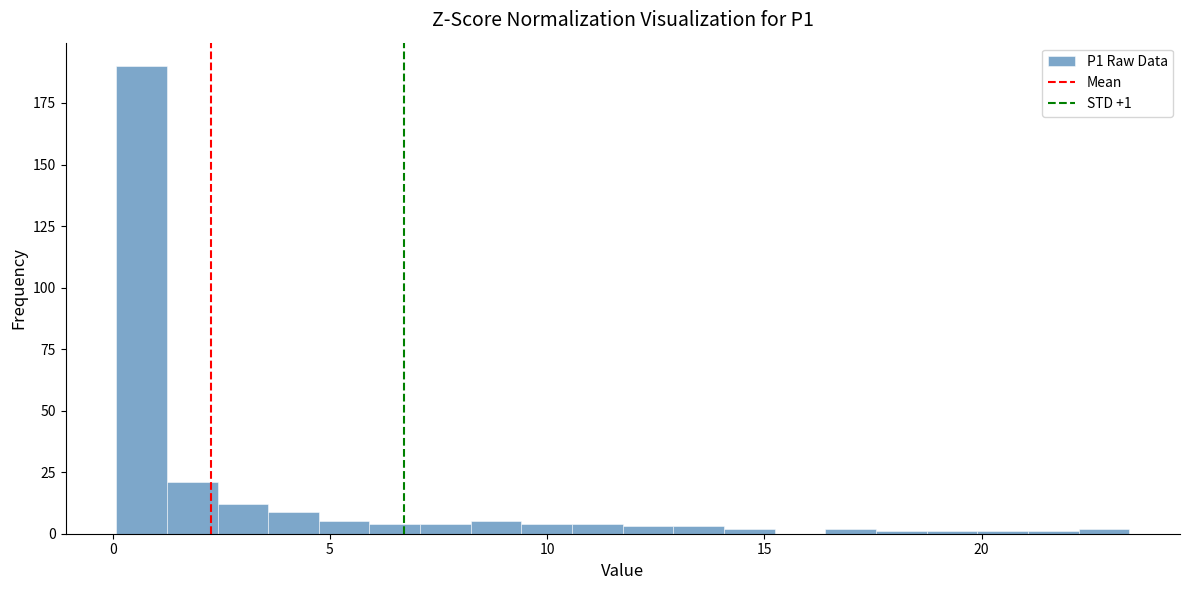

Around what value on the x-axis is the tallest bar? Give the approximate position of its centre, as read against the axis.

0.5